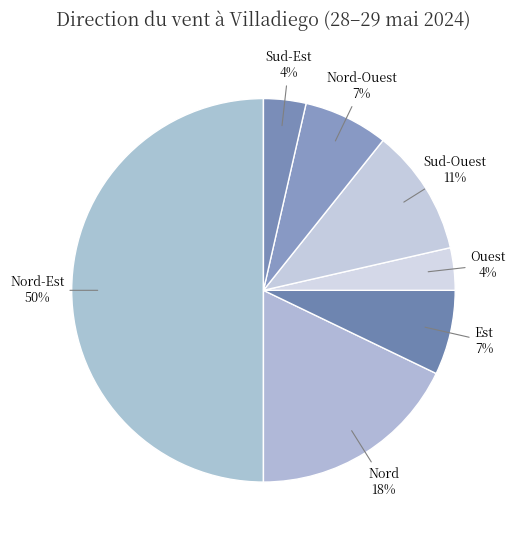

To the nearest percent, what portion does Sud-Ouest represent?

11%